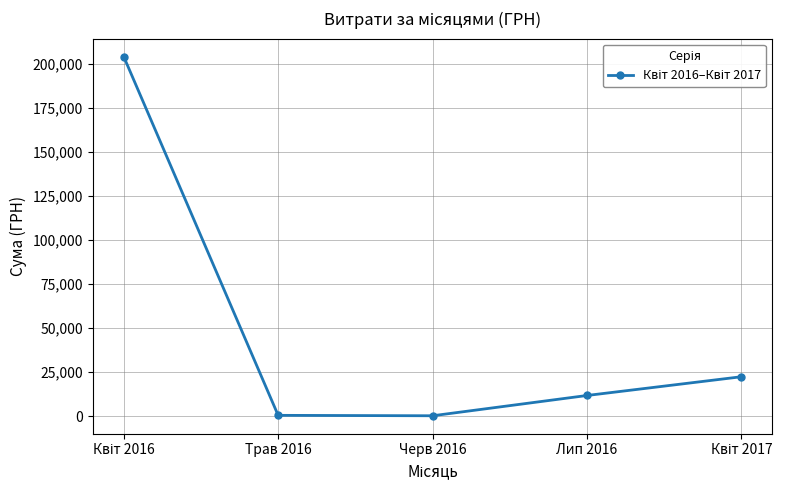

How many values are below 11787?

2